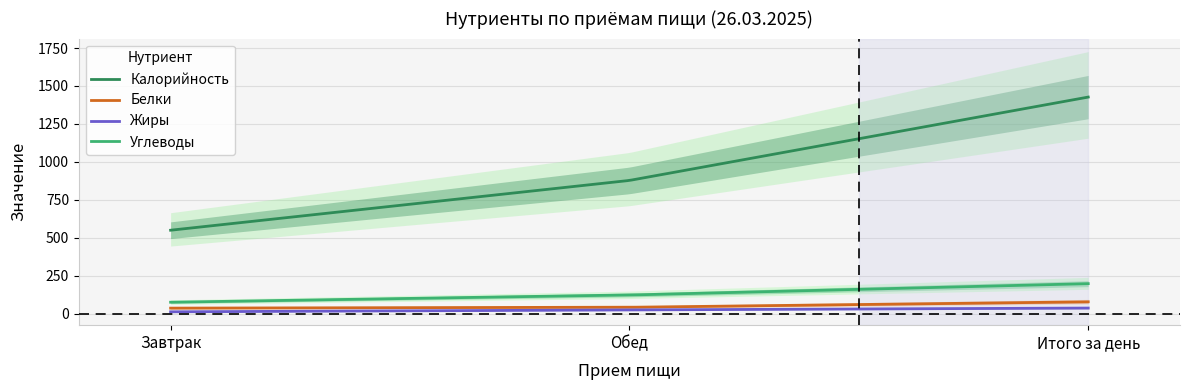

At which category is the sum across all series the highest?

Итого за день